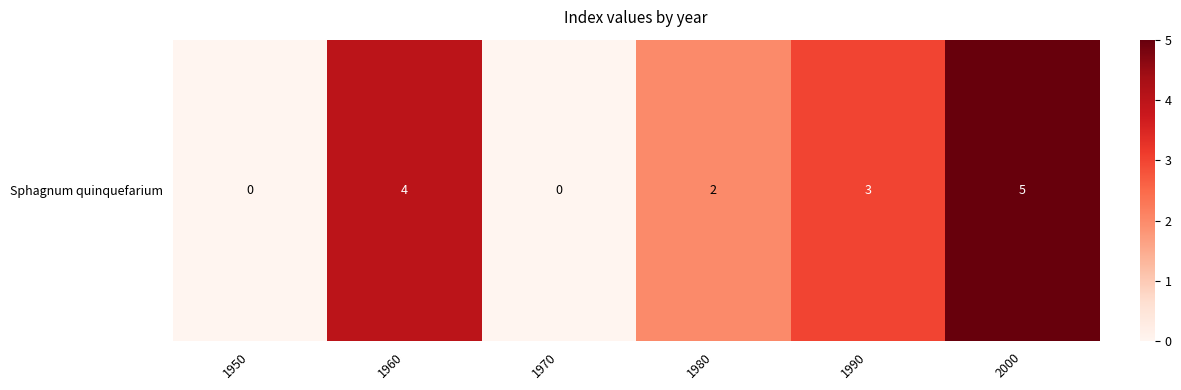

Between 1960 and 1970, which is larger?

1960